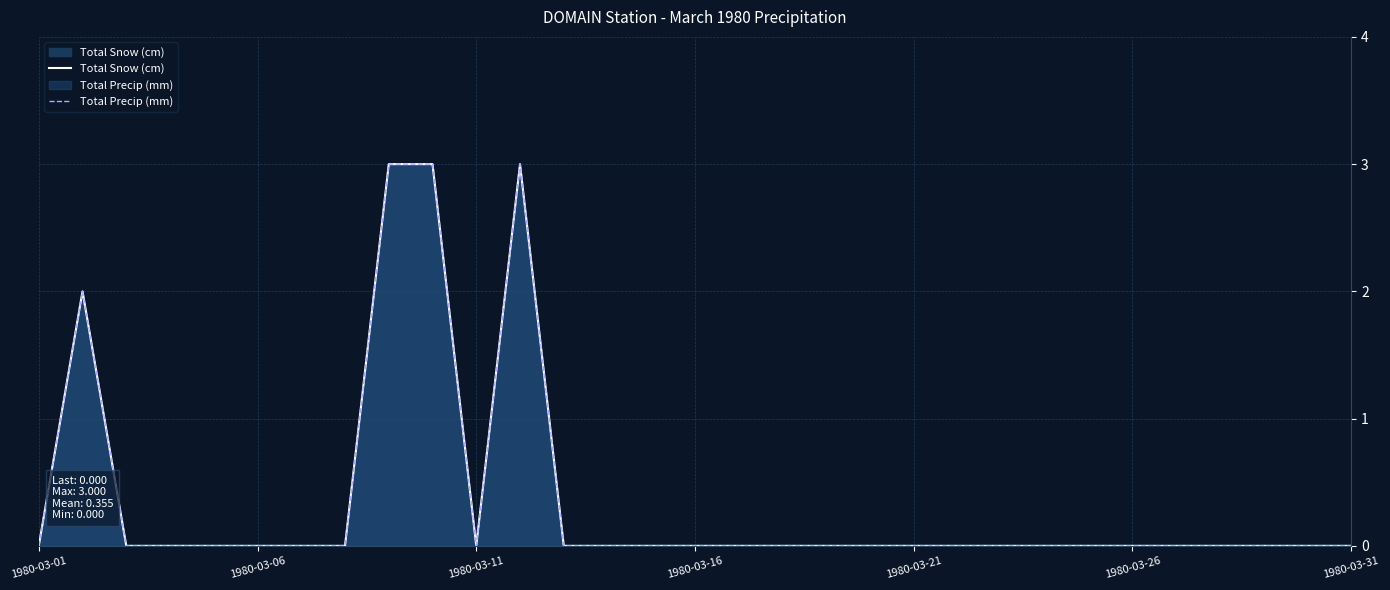

Rank the series by their maximum value, from lowest to highest.

Total Snow (cm), Total Precip (mm)